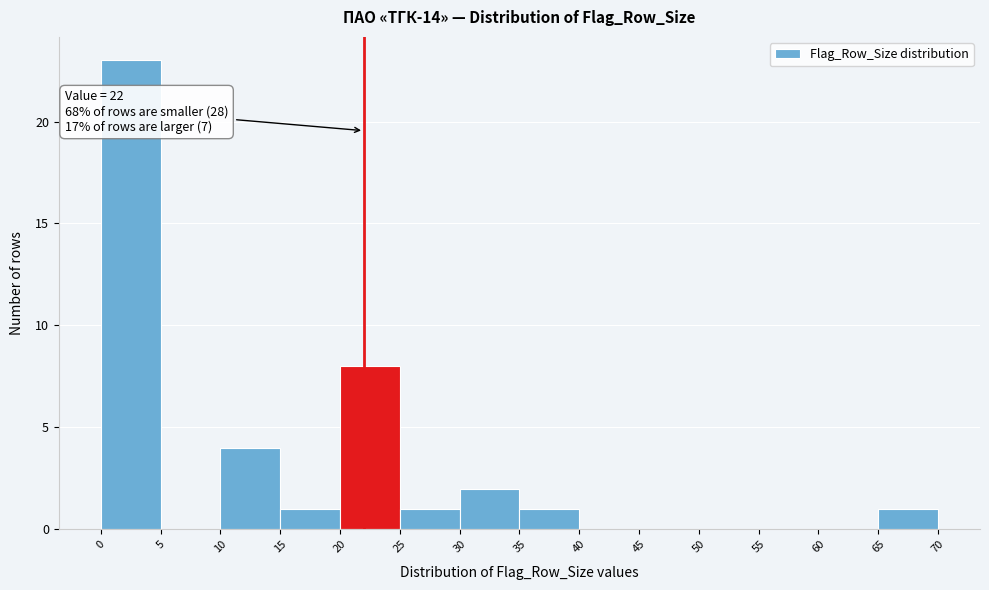

Over which range of the x-axis is the bar tallest?

0 to 5